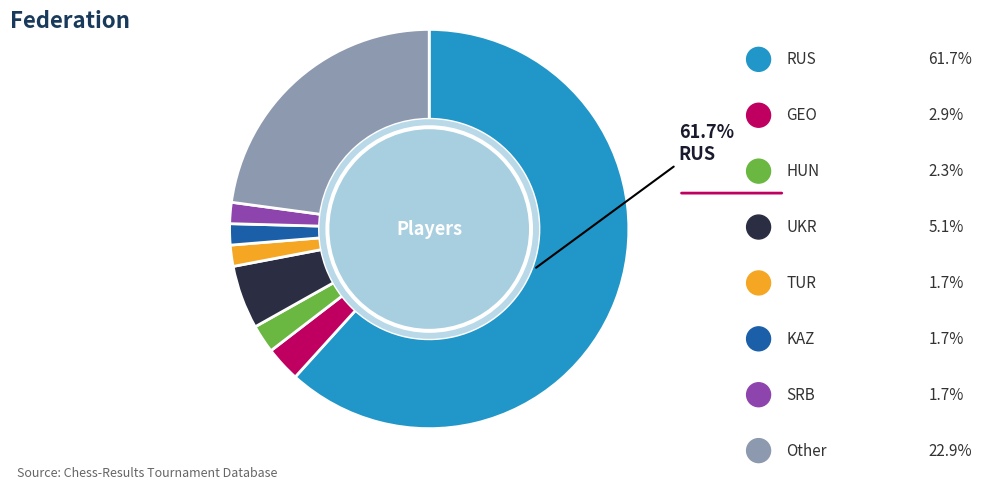

What percentage is the HUN slice, to the nearest percent?

2%